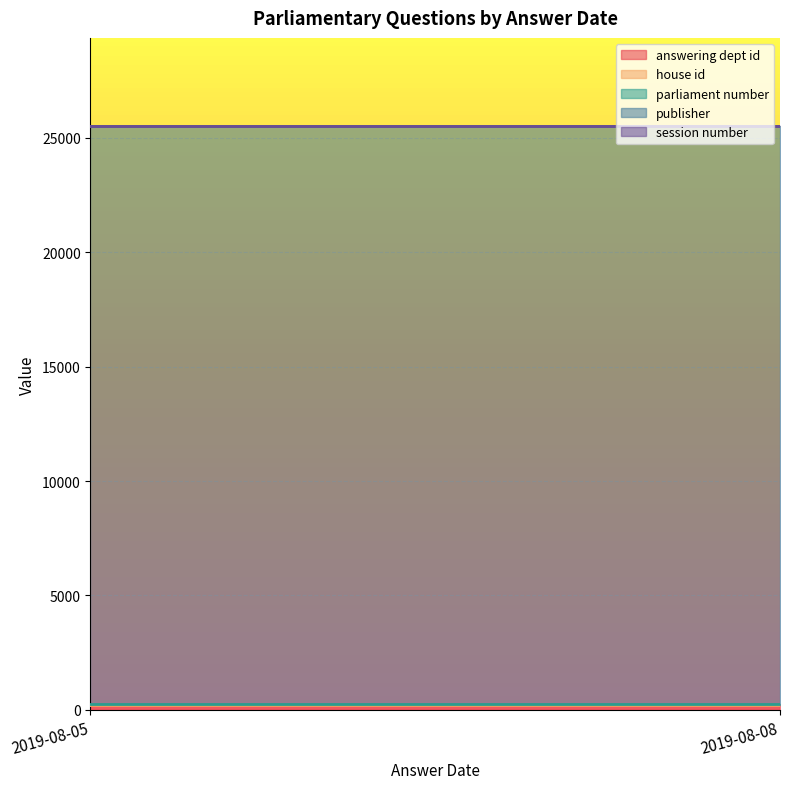

The session number series shows 1 at 2019-08-05. True or false?

False